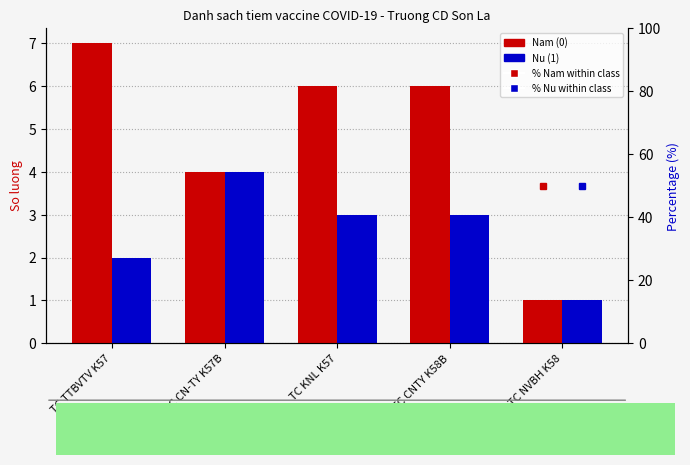

What is the difference between the maximum and minimum values in the % Nu within class series?

27.8